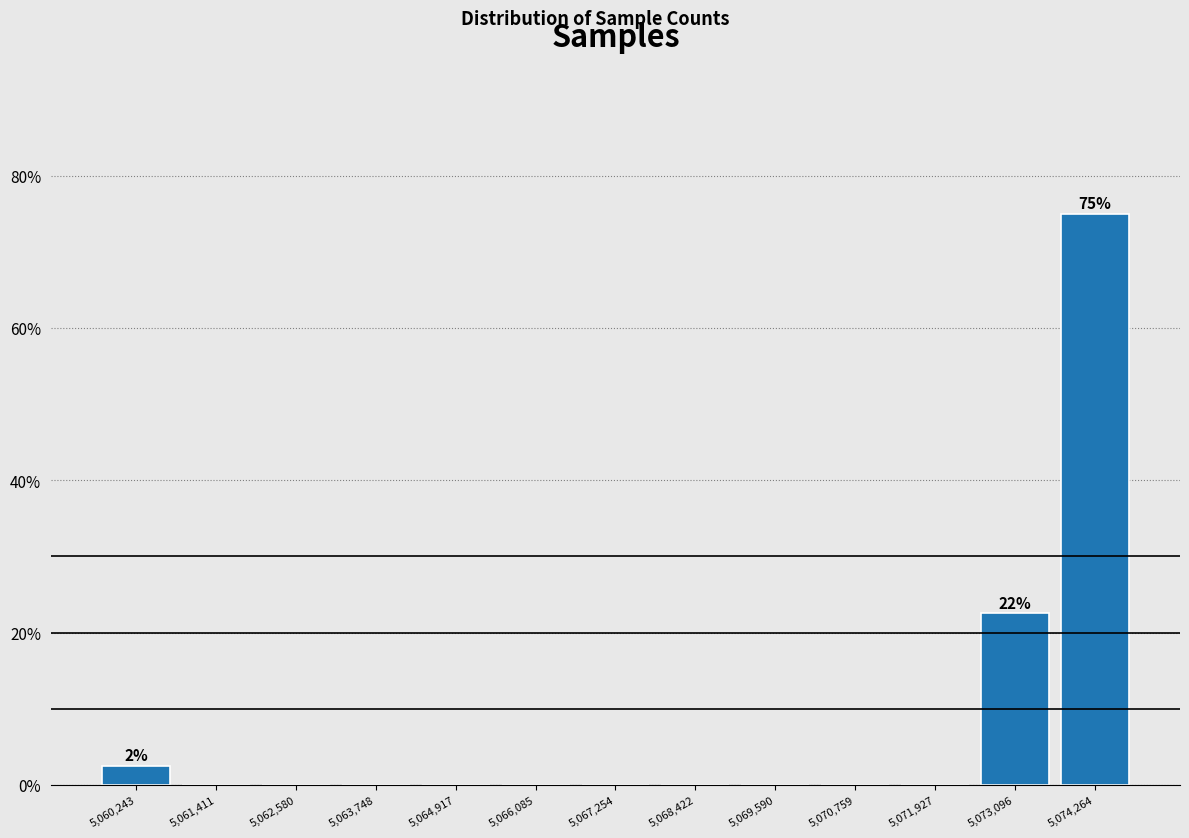

Which range on the x-axis has the tallest bar?

5073600 to 5074800